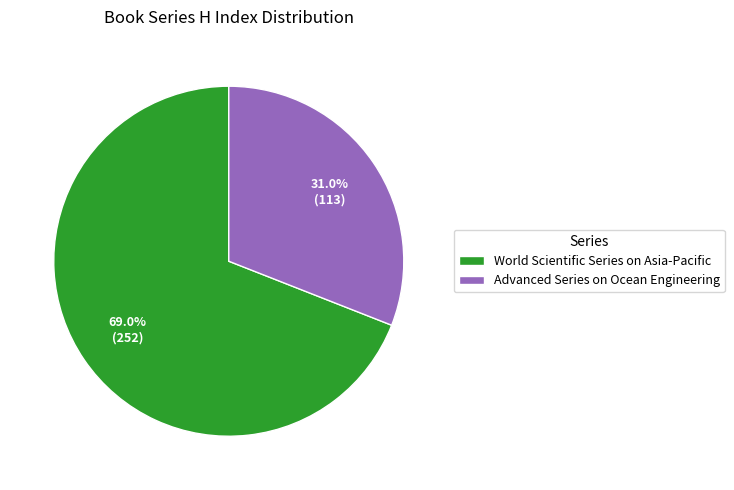

Approximately how many times larger is the value at Advanced Series on Ocean Engineering compared to World Scientific Series on Asia-Pacific?

0.4